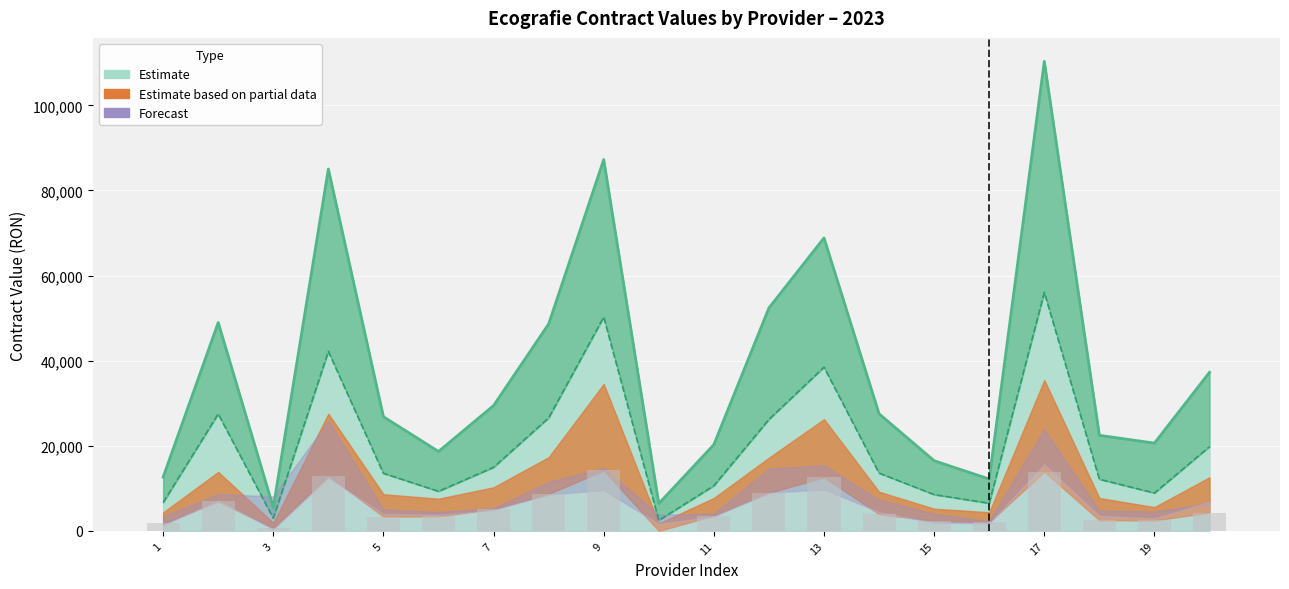

At how many categories does at least one series exceed 74559?

3